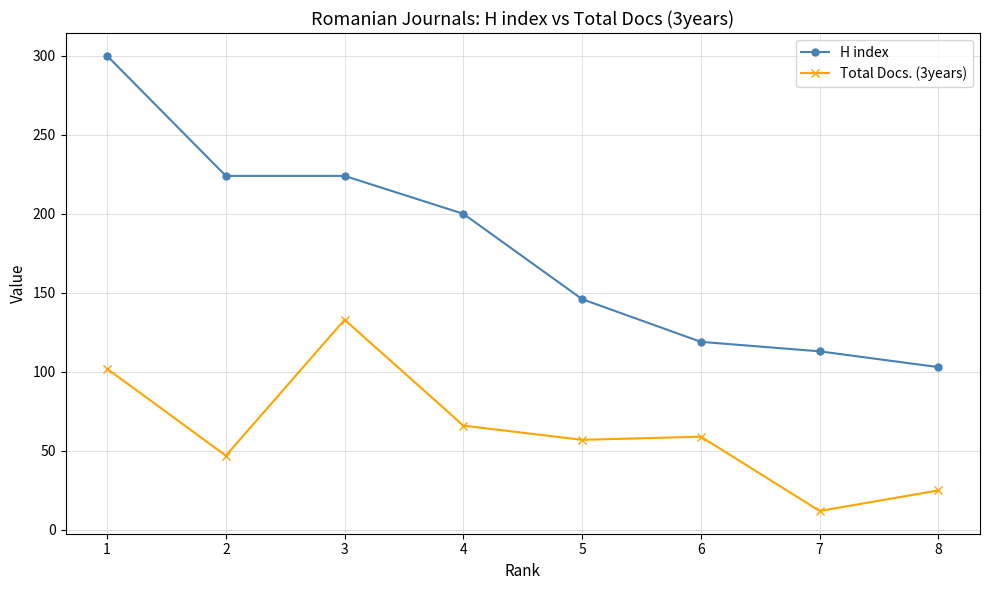

At which category is the sum across all series the highest?

1